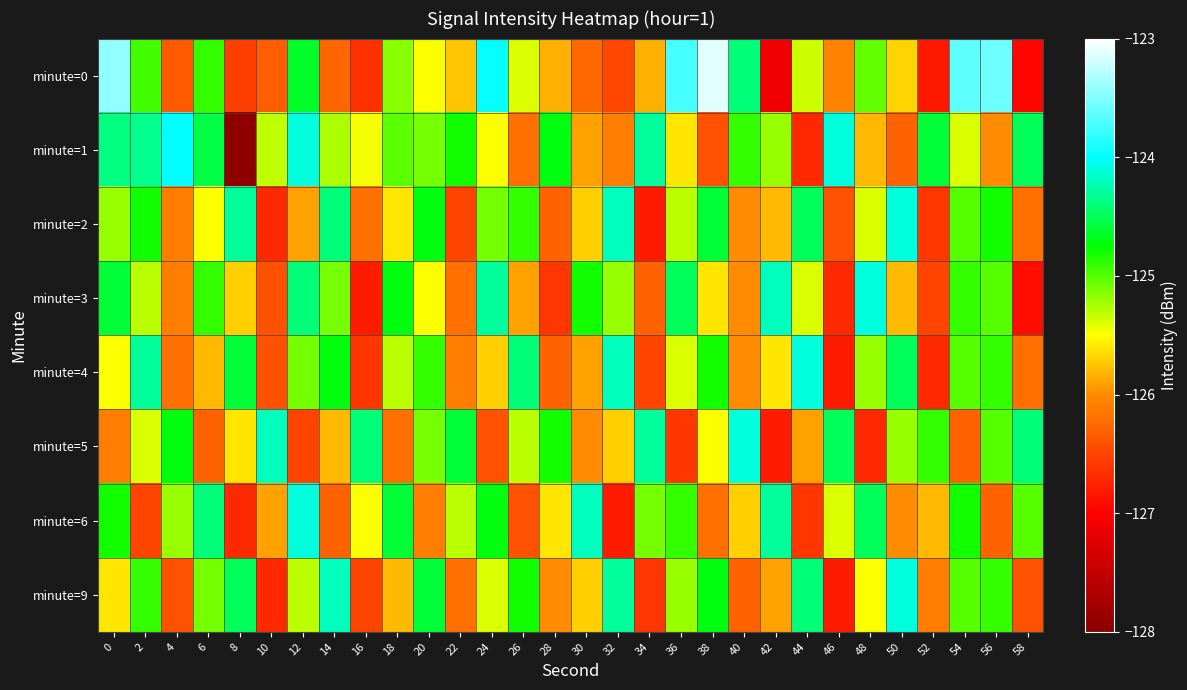

Rank the series at 58 from highest to lowest value.

minute=5, minute=1, minute=6, minute=2, minute=4, minute=9, minute=3, minute=0